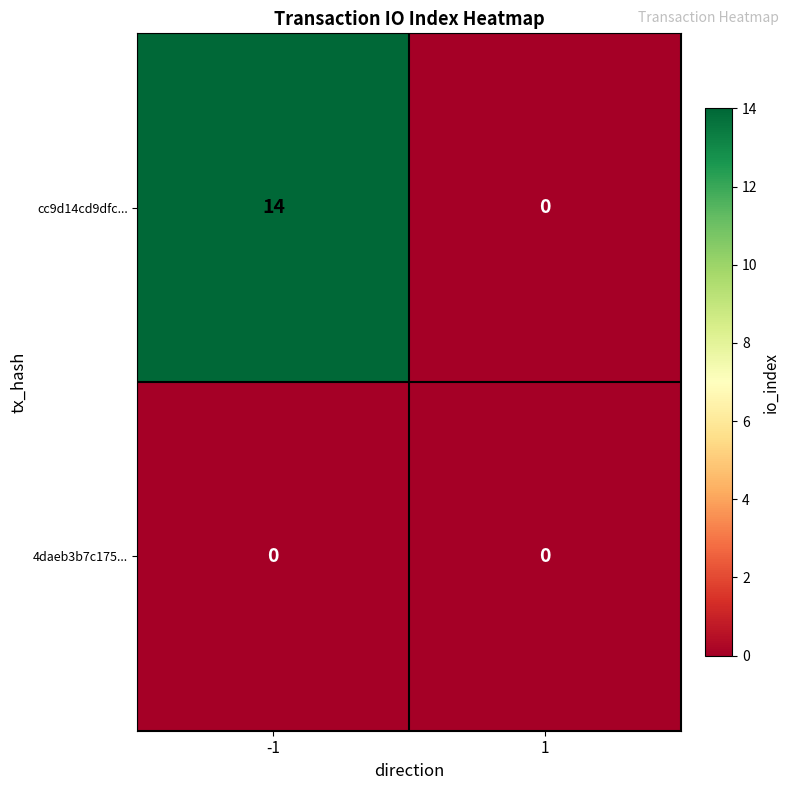

Reading left to right, transcribe all the data shown in this chart.

cc9d14cd9dfc...: 14	0
4daeb3b7c175...: 0	0